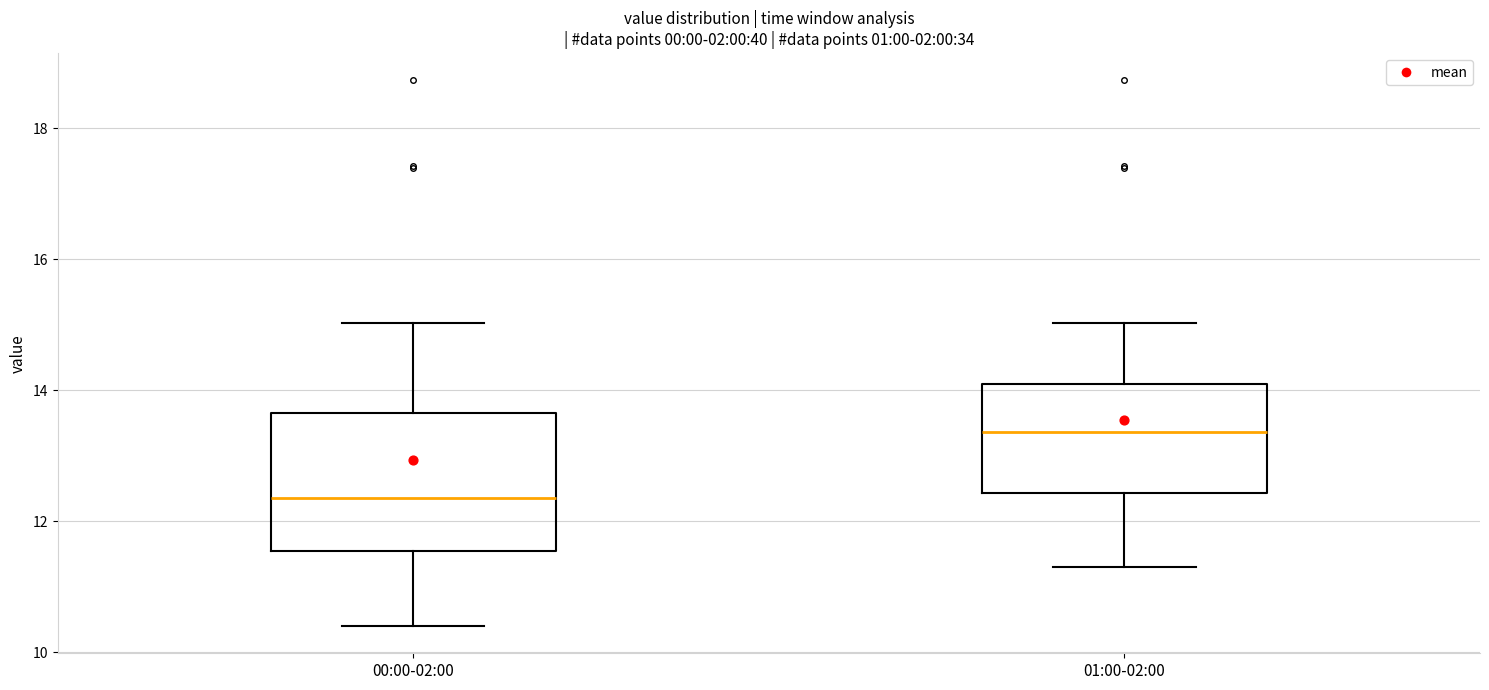

Reading left to right, read every box against the y-axis: the position of its median line, the range the box covers, and the ends of its whiskers. The values are not printed on the chart, so give them approximately, as read against the axis.

00:00-02:00: median 12.4, box 11.6 to 13.6, whiskers 10.4 to 15.0
01:00-02:00: median 13.4, box 12.4 to 14.0, whiskers 11.4 to 15.0